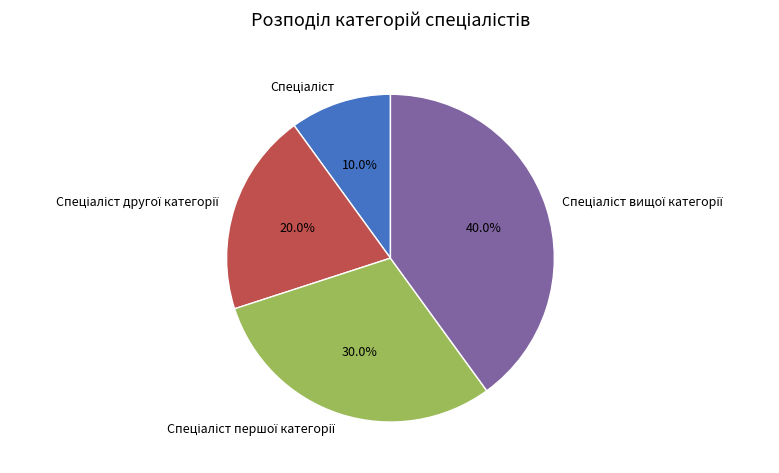

Is there any slice that represents more than half of the pie?

No